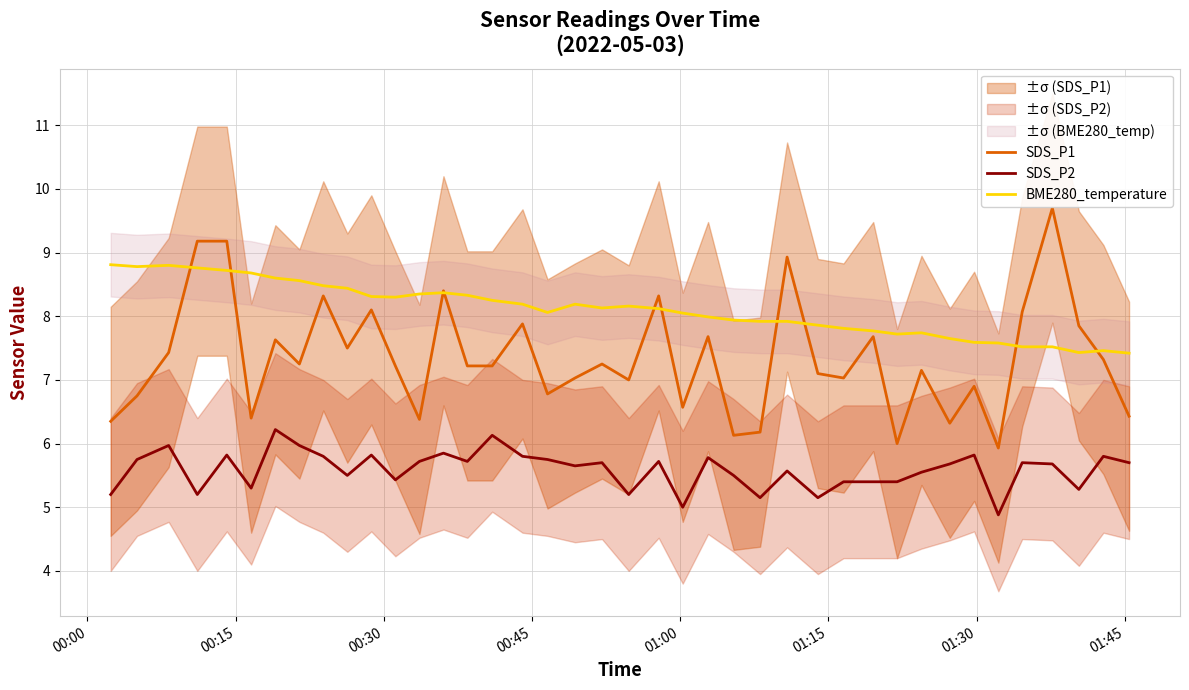

True or false: BME280_temperature and SDS_P2 cross at least once.

False